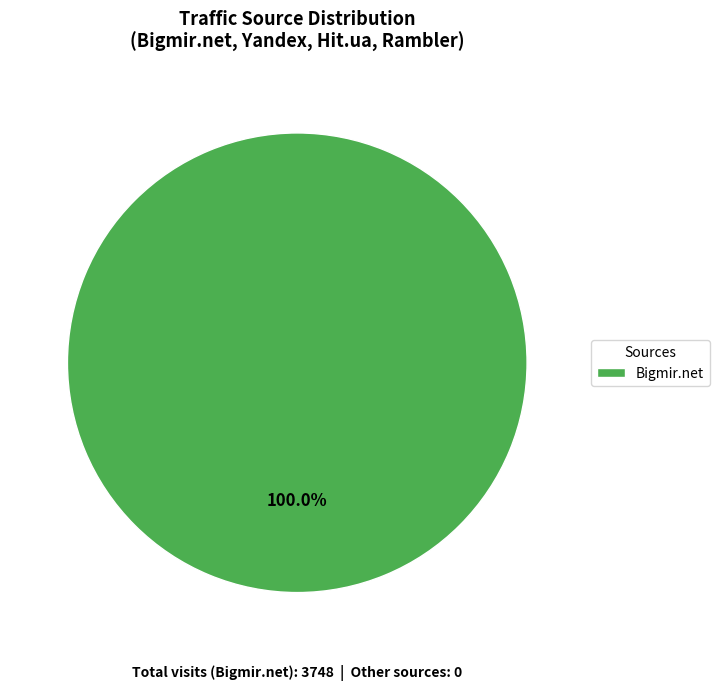

Rank the categories by value from lowest to highest.

Bigmir.net